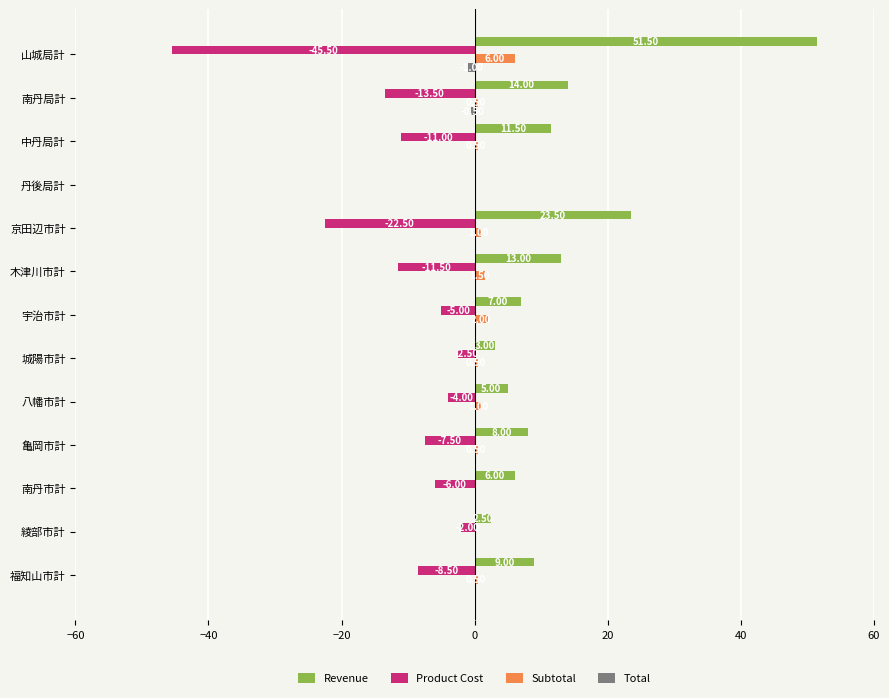

Which category has the highest value in the Subtotal series?

山城局計